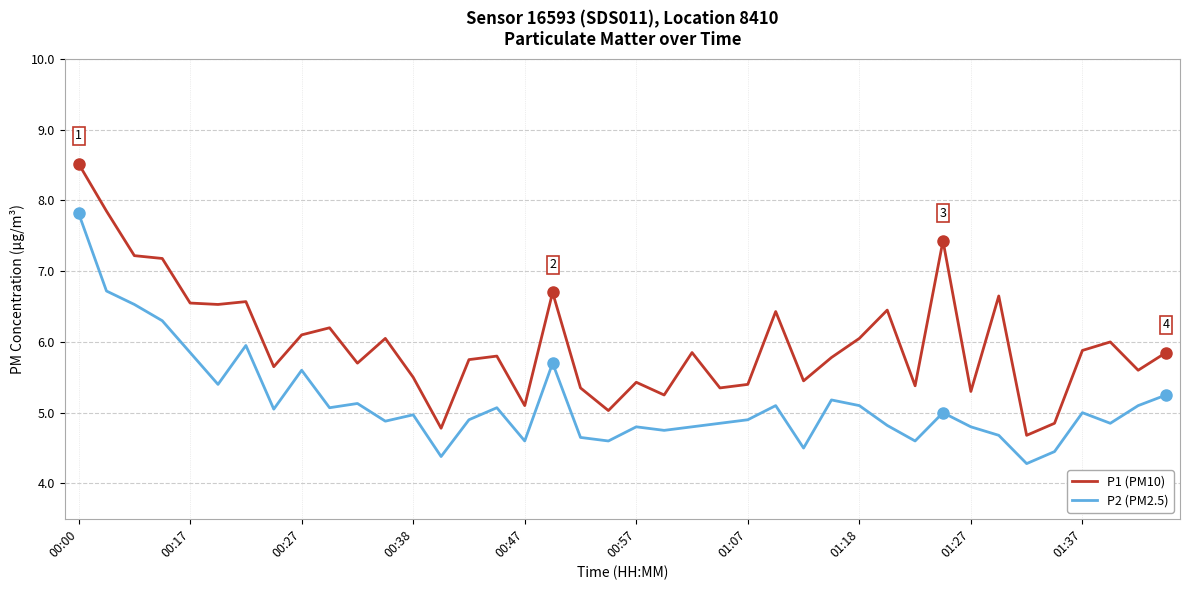

True or false: P1 (PM10) and P2 (PM2.5) cross at least once.

False